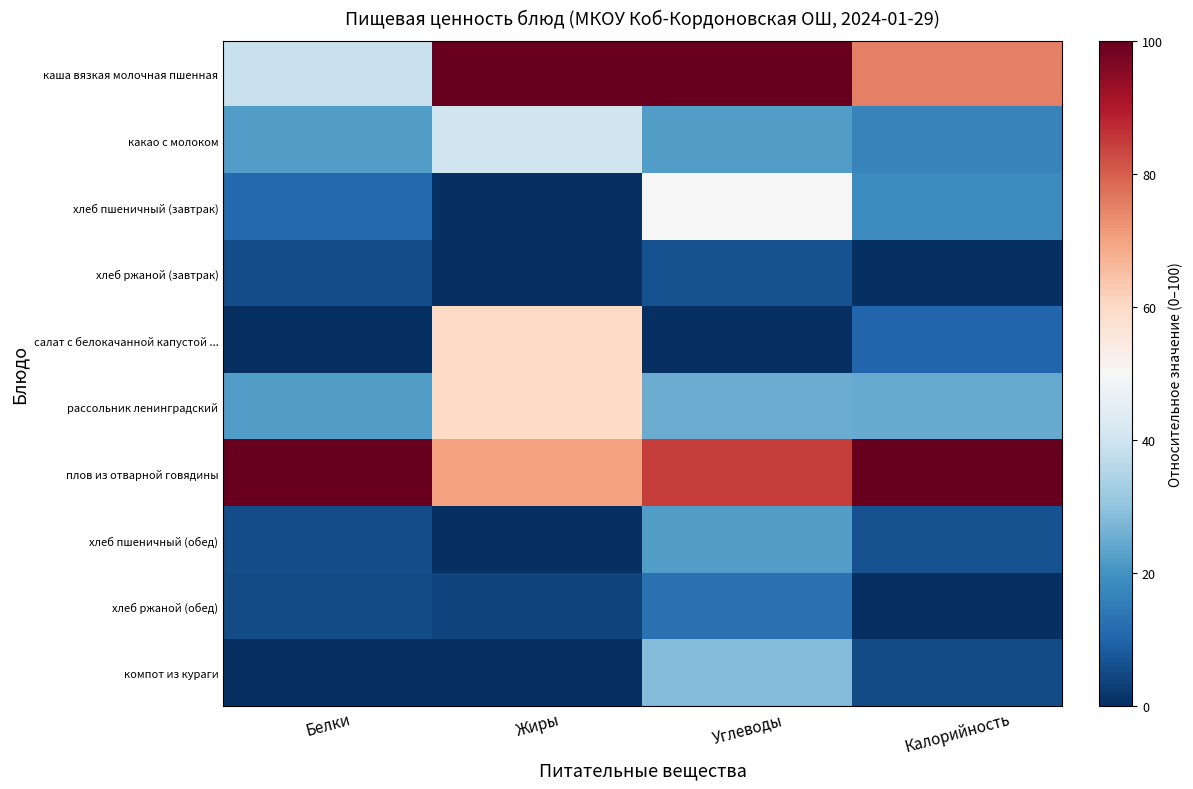

Count the number of data series in this chart.

10